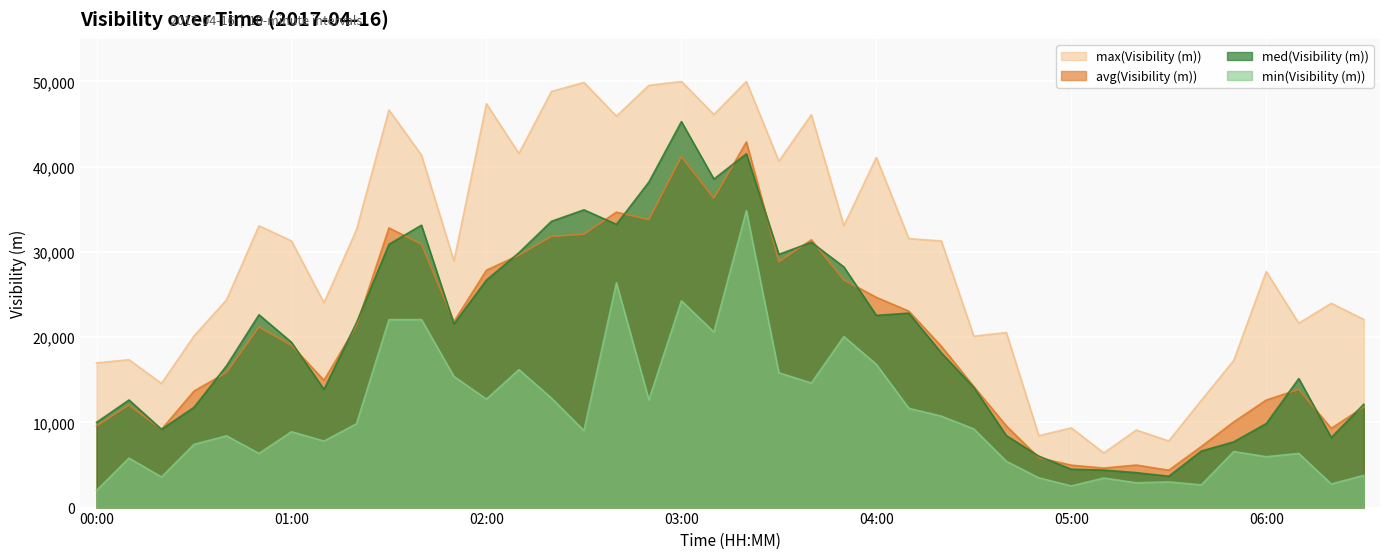

In med(Visibility (m)), how many points are lower than both neighbors (excluding endpoints)?

9